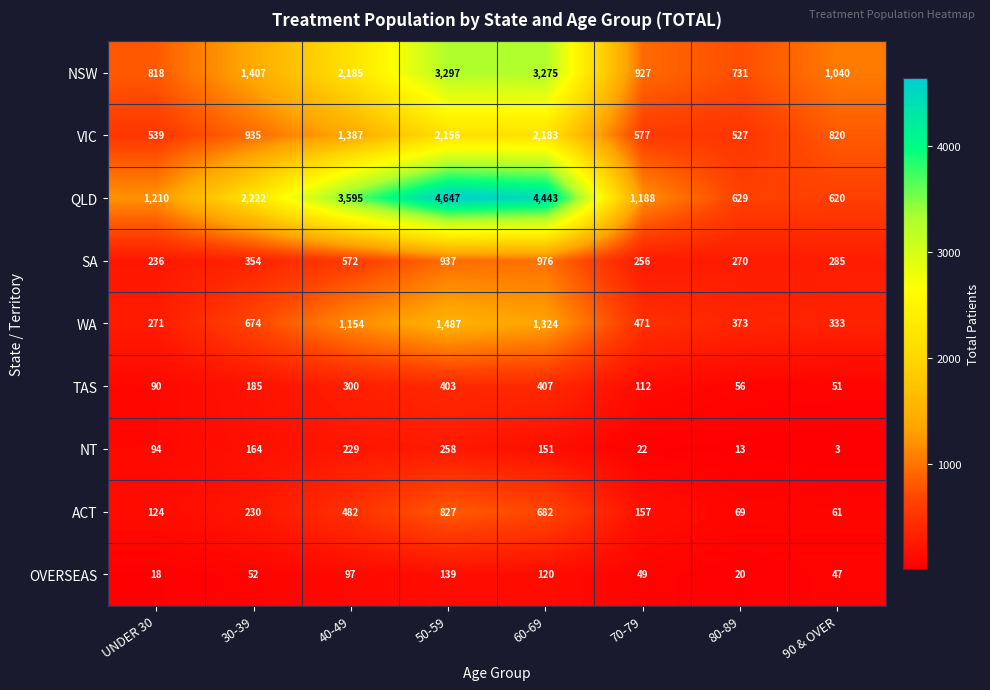

What is the sum of the WA values at 70-79 and 80-89?

844